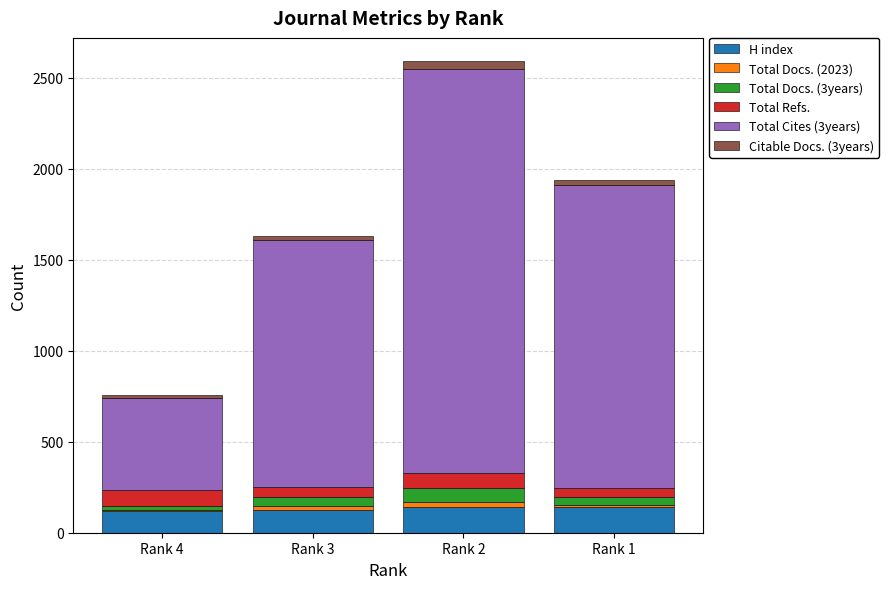

How many categories are shown in the chart?

4